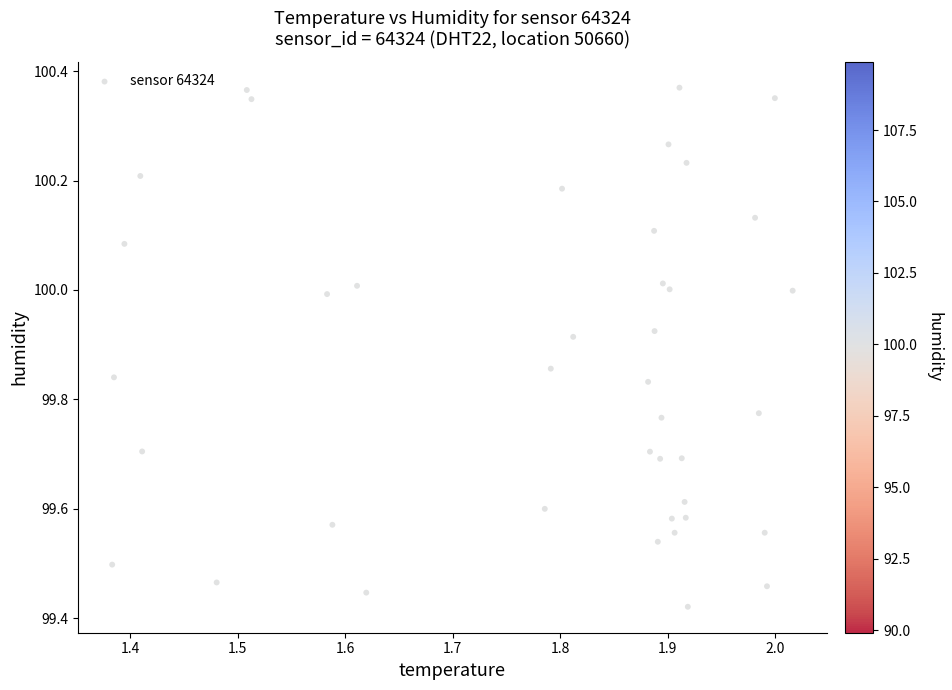

What is the range of X values (max minus min)?

0.6